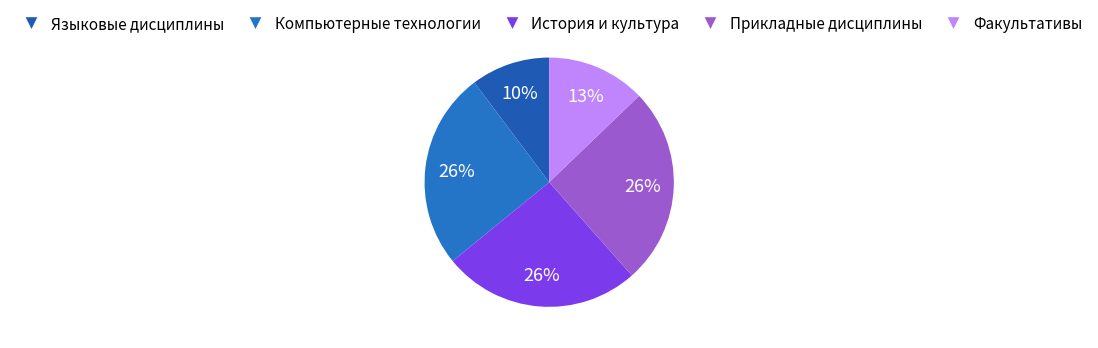

How many segments does this pie chart have?

5